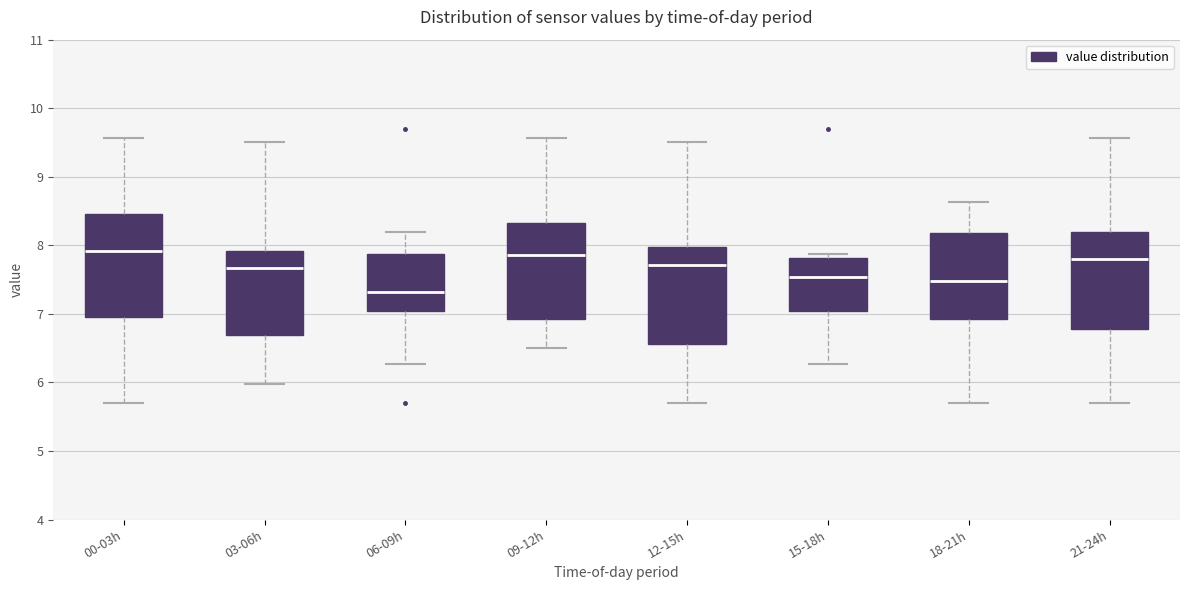

Reading left to right, read every box against the y-axis: the position of its median line, the range the box covers, and the ends of its whiskers. The values are not printed on the chart, so give them approximately, as read against the axis.

00-03h: median 7.9, box 7.0 to 8.5, whiskers 5.7 to 9.6
03-06h: median 7.7, box 6.7 to 7.9, whiskers 6.0 to 9.5
06-09h: median 7.3, box 7.0 to 7.9, whiskers 6.3 to 8.2
09-12h: median 7.9, box 6.9 to 8.3, whiskers 6.5 to 9.6
12-15h: median 7.7, box 6.6 to 8.0, whiskers 5.7 to 9.5
15-18h: median 7.5, box 7.0 to 7.8, whiskers 6.3 to 7.9
18-21h: median 7.5, box 6.9 to 8.2, whiskers 5.7 to 8.6
21-24h: median 7.8, box 6.8 to 8.2, whiskers 5.7 to 9.6